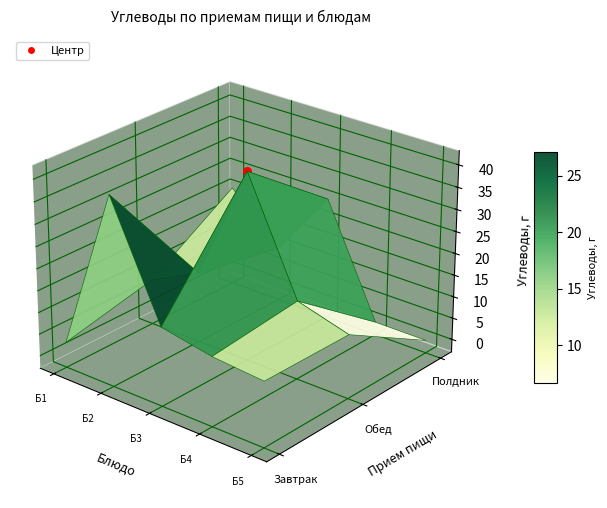

Is the value of Завтрак at Углеводы_3 greater than the value of Обед at Углеводы_3?

No